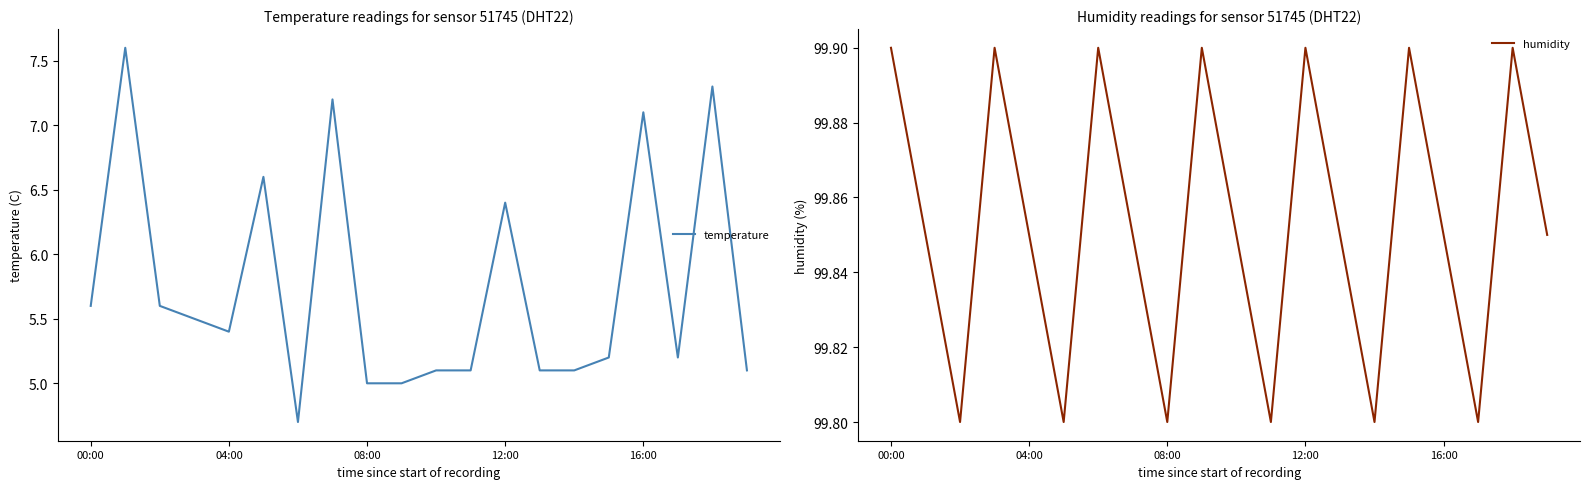

What is the highest value of the temperature series?

7.6